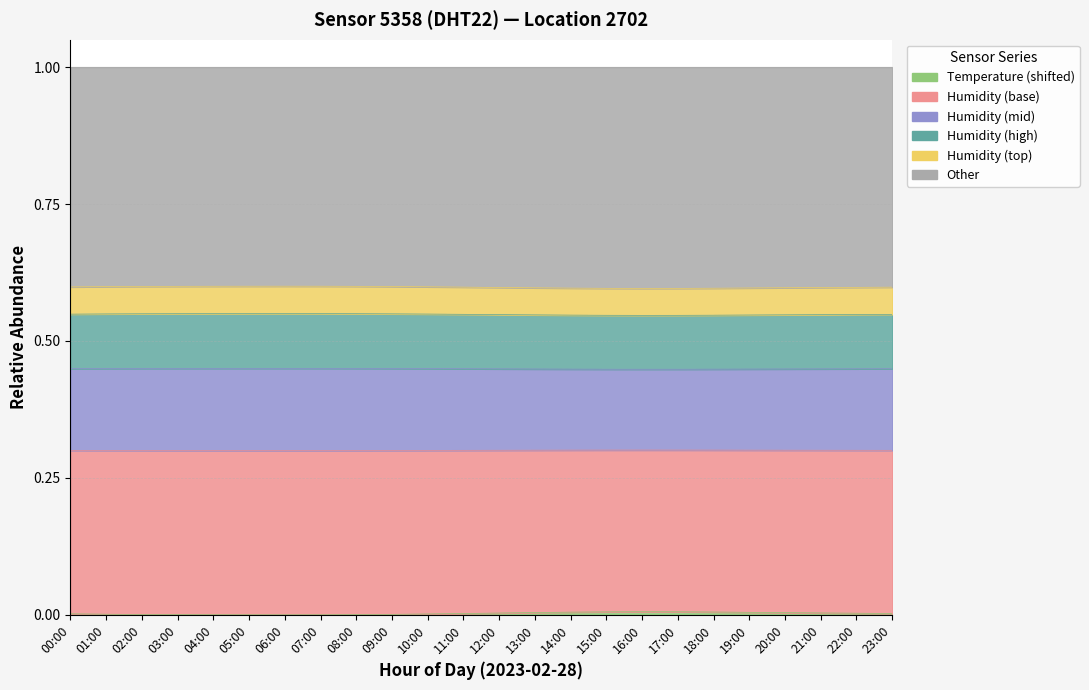

Does the chart have visible grid lines?

Yes